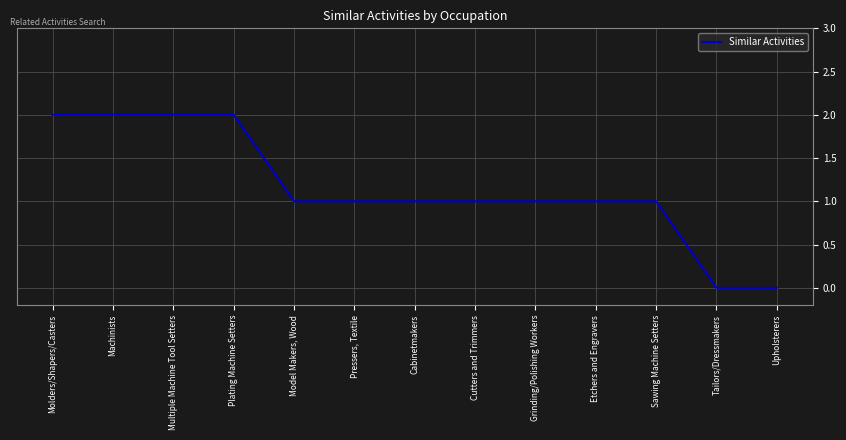

True or false: the data shows 0 at Tailors/Dressmakers.

True